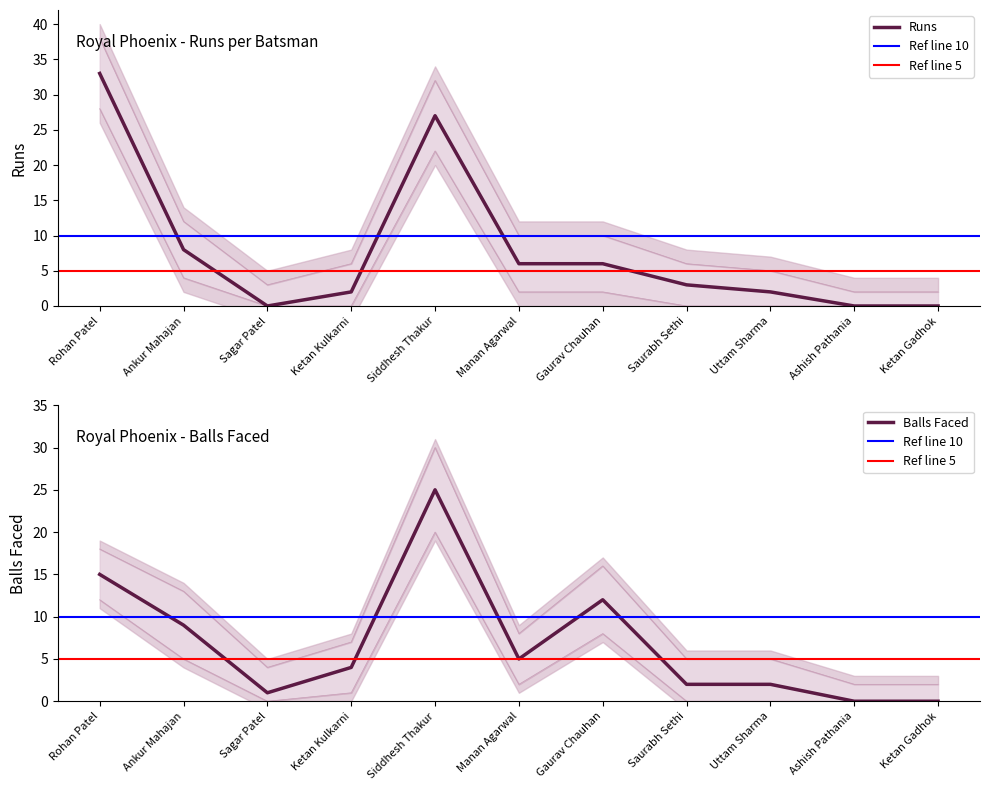

What is the label of the 10th point from the left?

Ashish Pathania